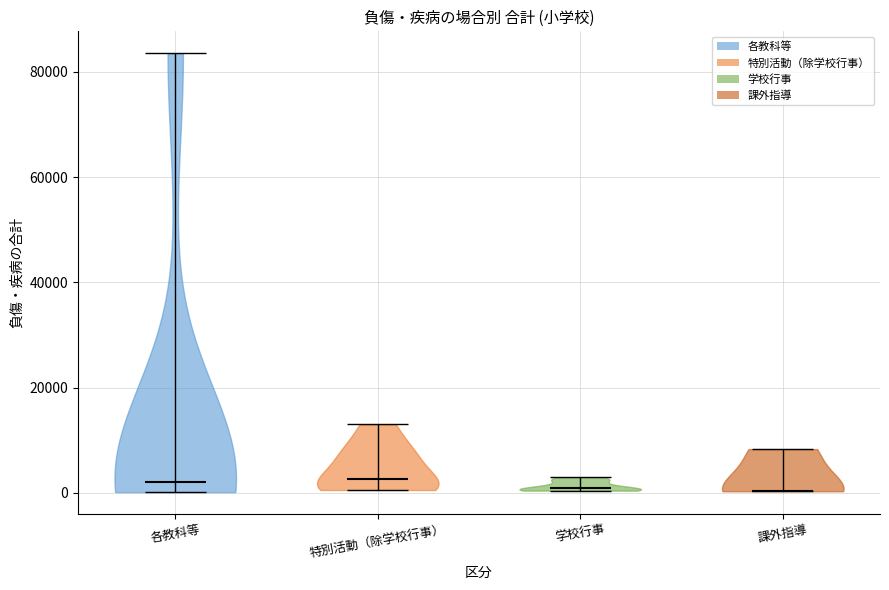

Reading left to right, read every violin against the y-axis: where its median line is, and the lowest and highest points it reaches. The values are not printed on the chart, so give them approximately, as read against the axis.

各教科等: median line 2000, lowest point 0, highest point 84000
特別活動（除学校行事）: median line 2000, lowest point 0, highest point 12000
学校行事: median line 0, lowest point 0, highest point 2000
課外指導: median line 0, lowest point 0, highest point 8000